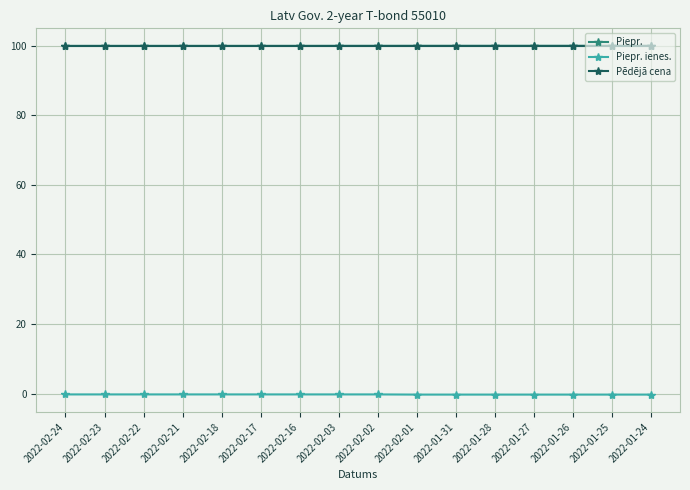

What are all the series names shown in the legend?

Piepr., Piepr. ienes., Pēdējā cena